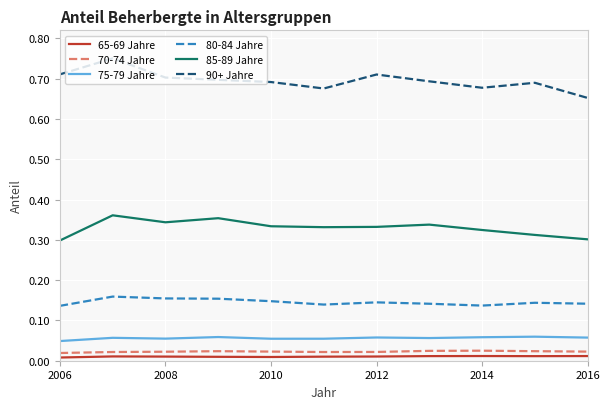

True or false: 80-84 Jahre and 85-89 Jahre intersect in this chart.

False